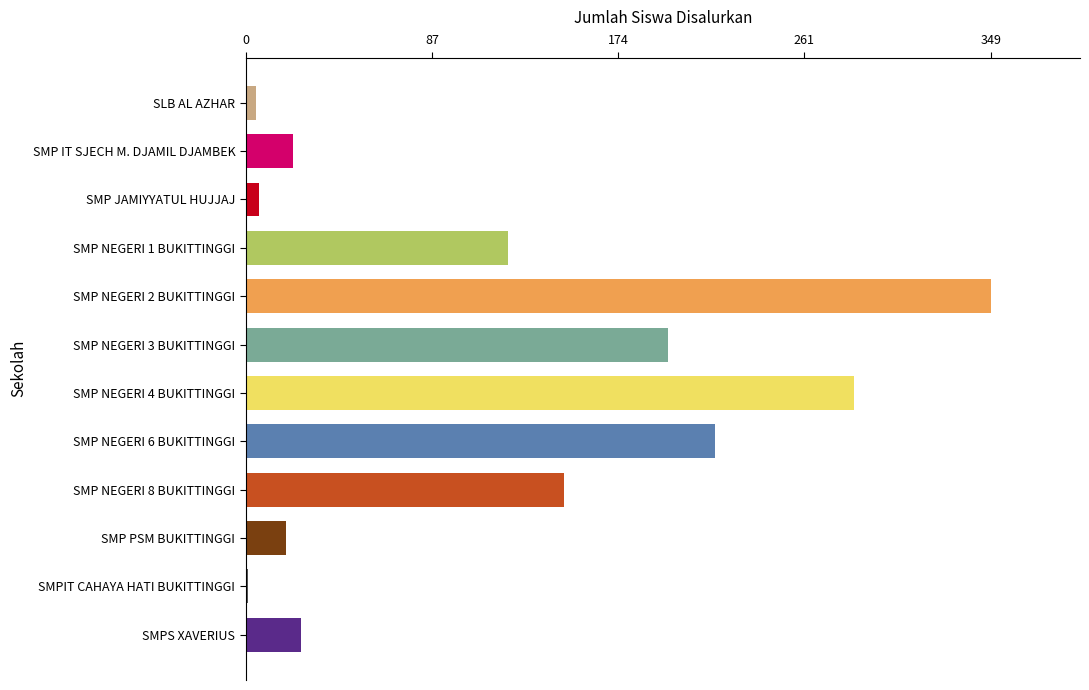

Which category has the highest value across all series?

SMP NEGERI 2 BUKITTINGGI